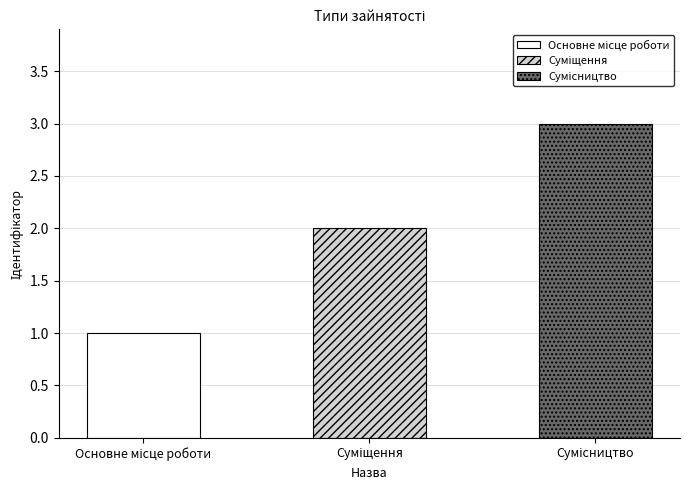

Count the values in the range 1 to 3.

3